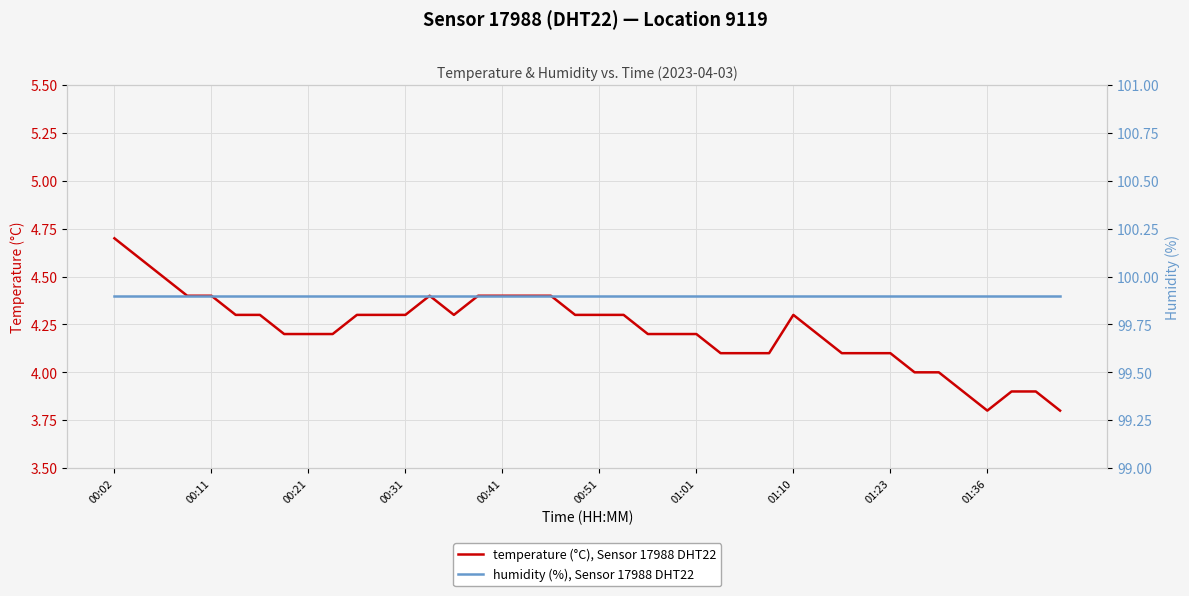

What position from the right is 19?

21